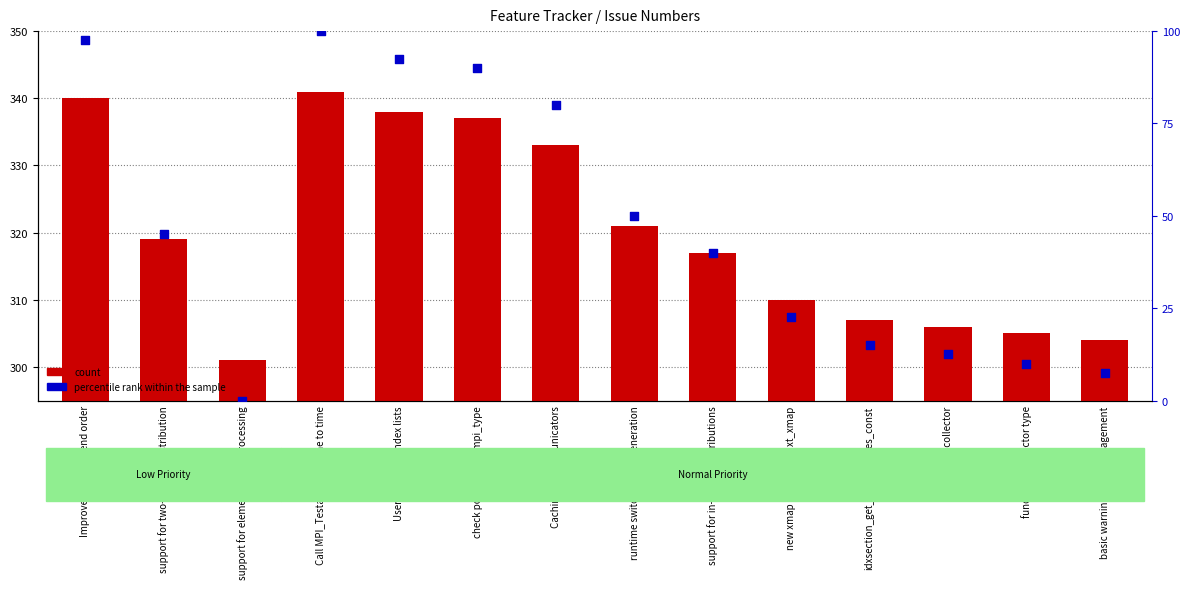

Which series has the largest total across all categories?

count